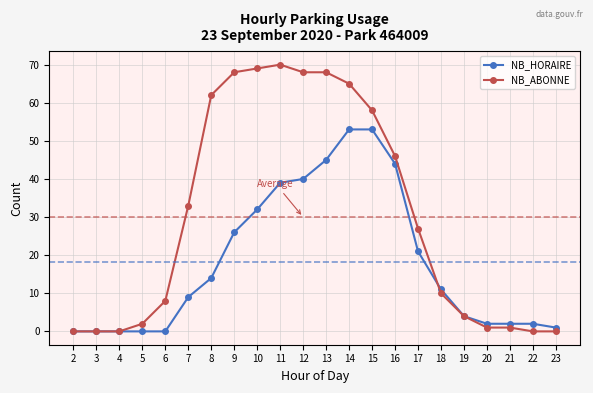

Count the number of data series in this chart.

2